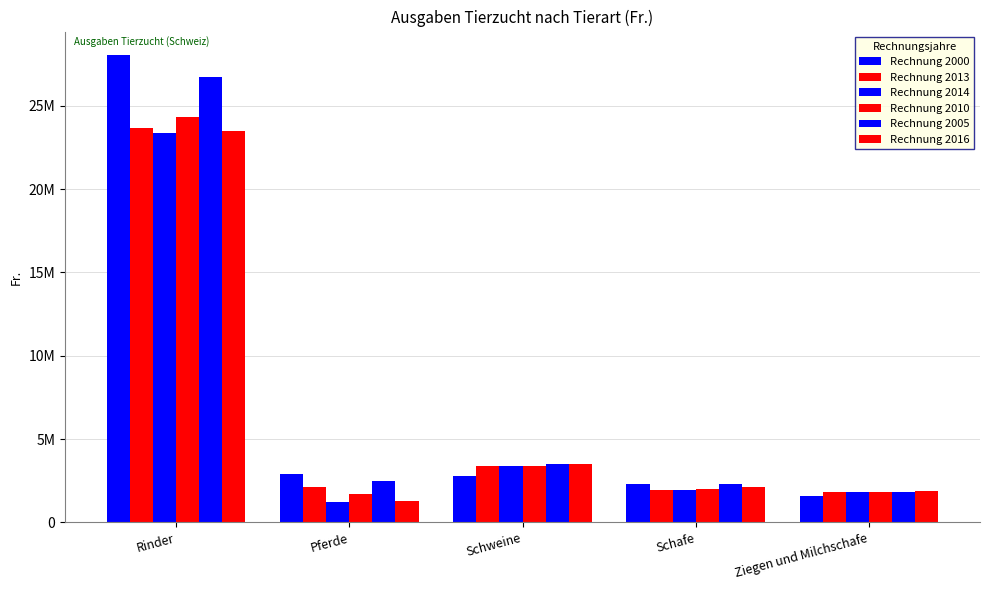

Are the bars horizontal?

No